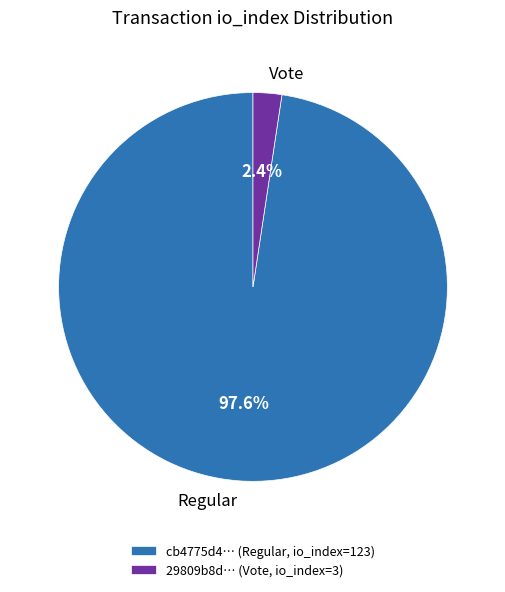

Between Vote and Regular, which is larger?

Regular